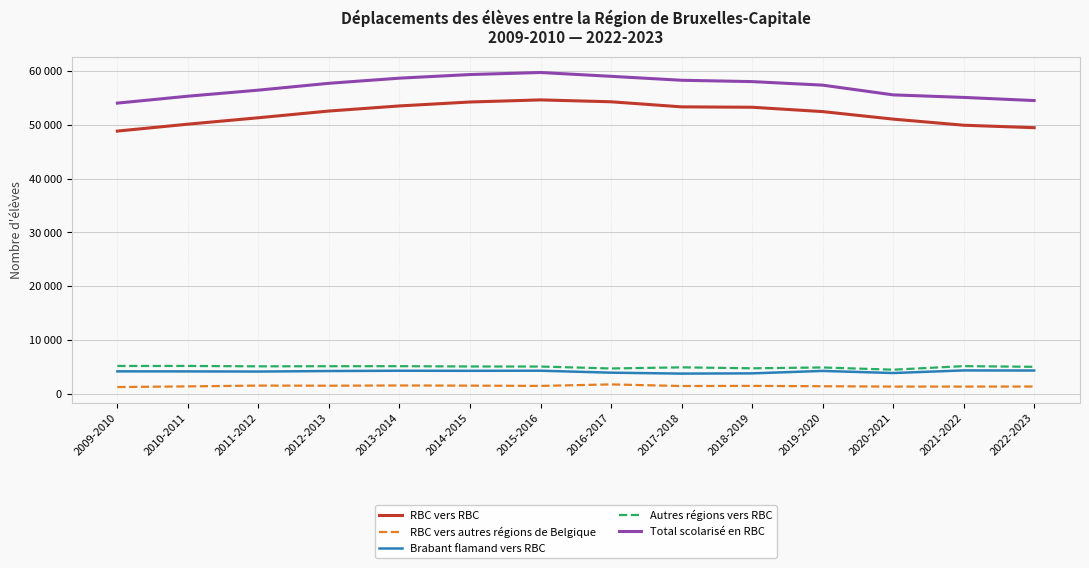

At which label is RBC vers autres régions de Belgique closest to 1524?

2012-2013